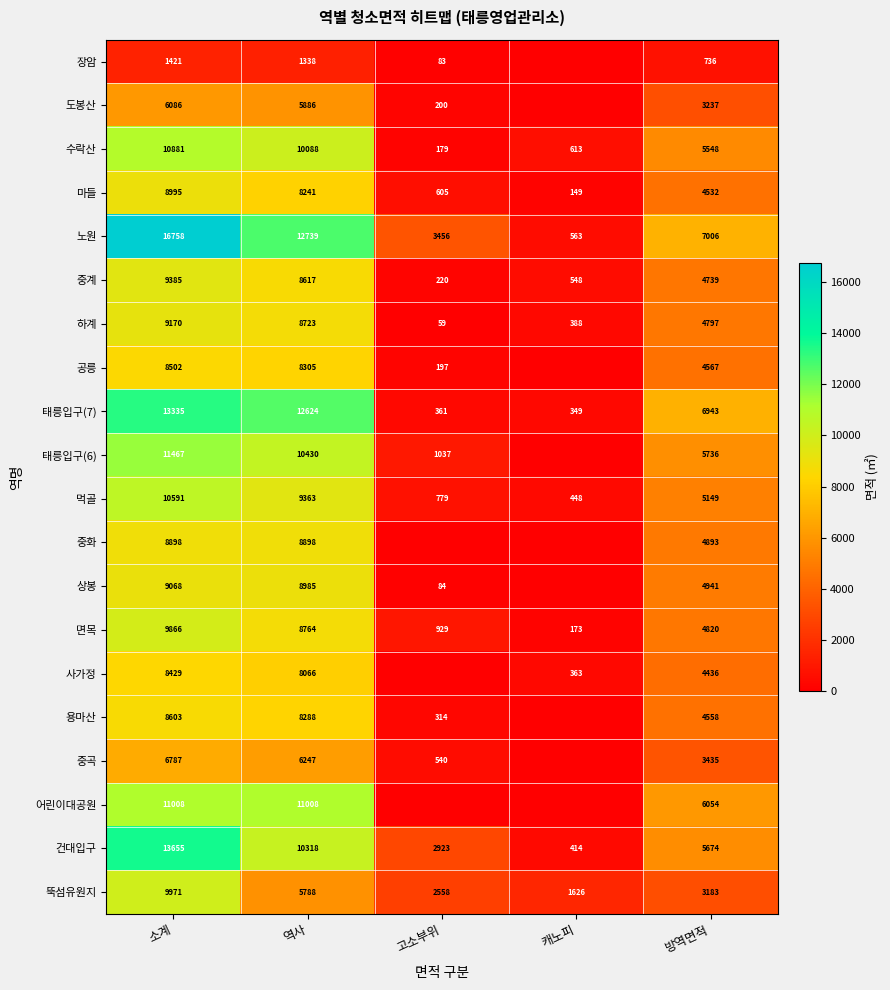

The value of 중곡 at 소계 is 9575.2. True or false?

False